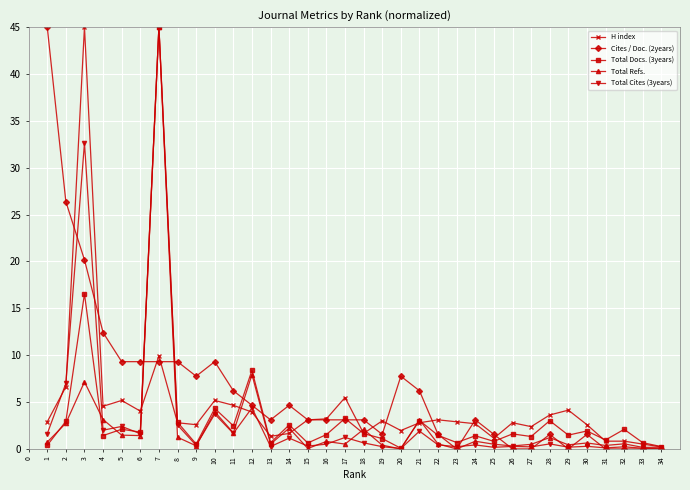

True or false: Total Cites (3years) has a value of 0.2 at 29.

True